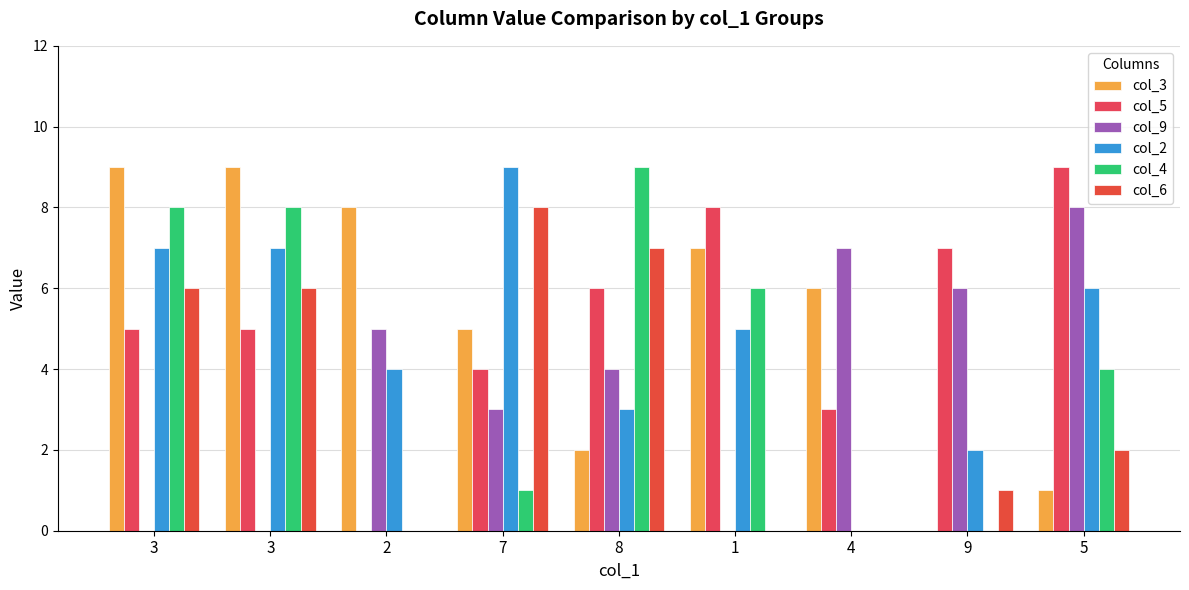

What is the value of the col_5 bar at the 8th from the left?

7